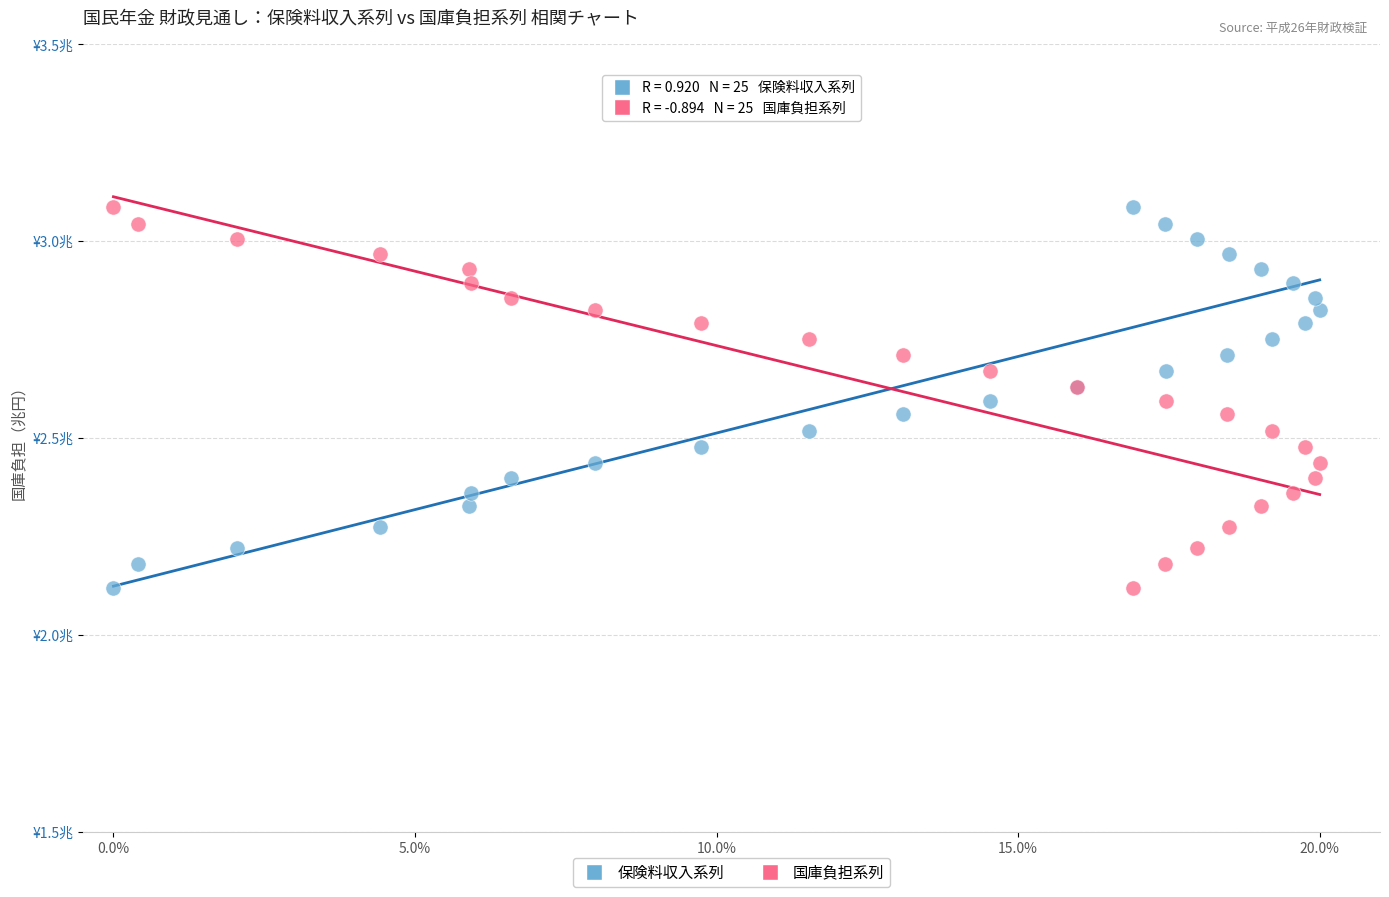

What are all the series names shown in the legend?

保険料収入系列, 国庫負担系列